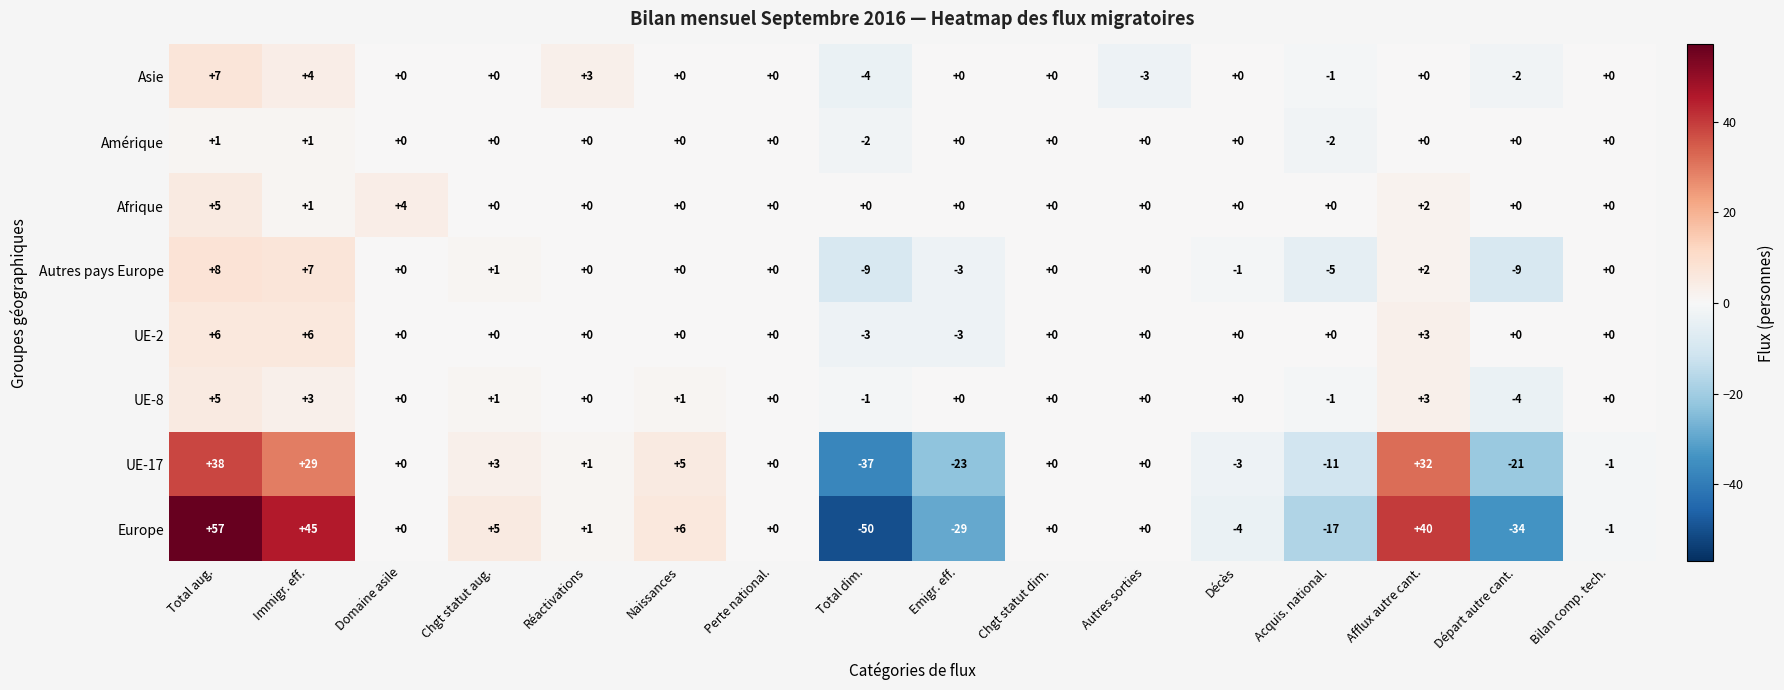

At which category does the chart reach its minimum across all series?

Total dim.